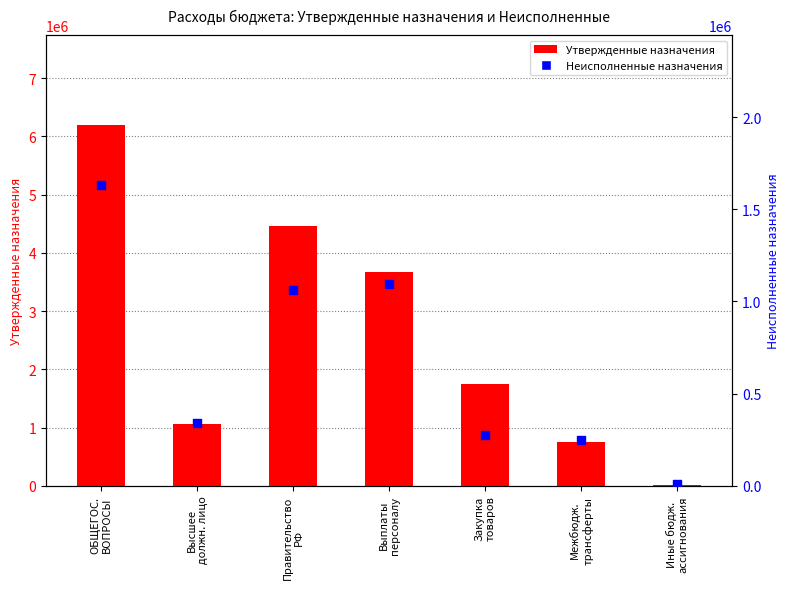

Which series has the largest Y range (max minus min)?

Утвержденные назначения